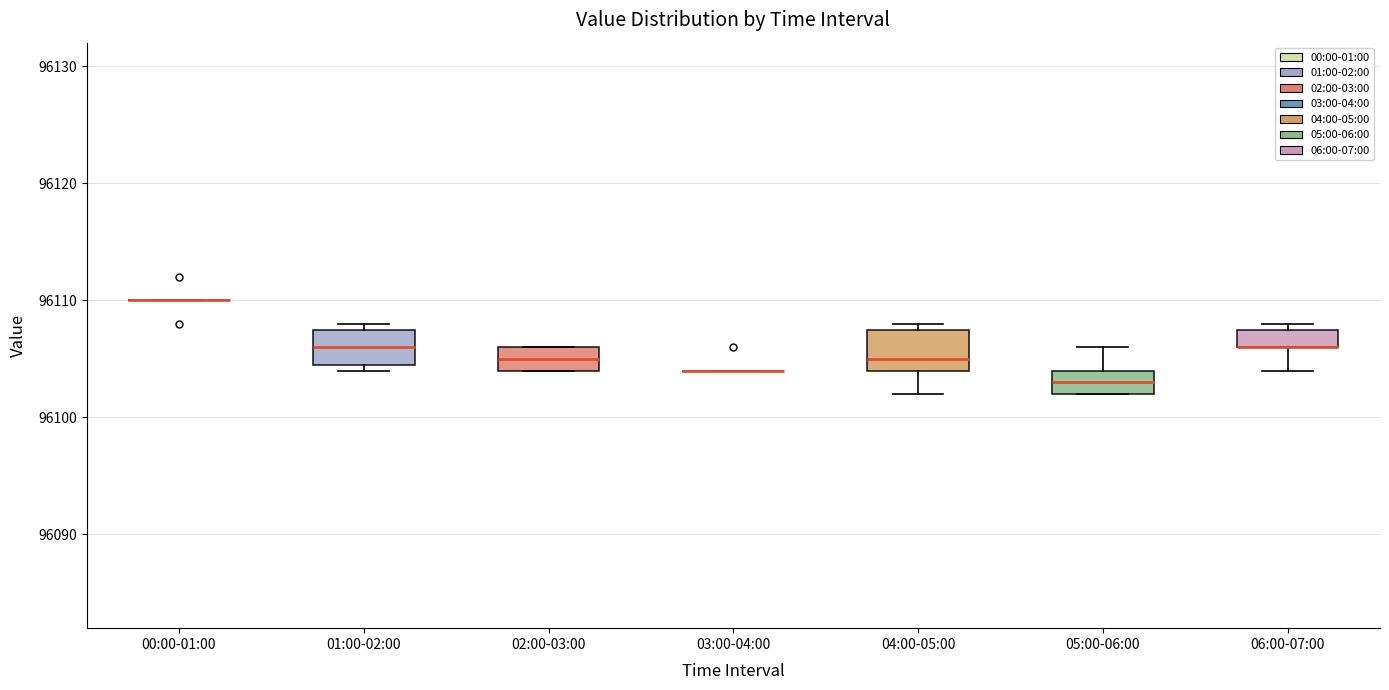

Reading left to right, transcribe this box plot: for each box, give where its median line is, the range the box spans, and where its two whiskers end, as read against the y-axis. The values are not printed on the chart, so give them approximately, as read against the axis.

00:00-01:00: box collapsed to a line at 96110, whiskers 96110 to 96110
01:00-02:00: median 96106, box 96105 to 96108, whiskers 96104 to 96108 (just above the box's upper edge)
02:00-03:00: median 96105, box 96104 to 96106, whiskers 96104 to 96106
03:00-04:00: box collapsed to a line at 96104, whiskers 96104 to 96104
04:00-05:00: median 96105, box 96104 to 96108, whiskers 96102 to 96108 (just above the box's upper edge)
05:00-06:00: median 96103, box 96102 to 96104, whiskers 96102 to 96106
06:00-07:00: median 96106 (drawn on the box's lower edge), box 96106 to 96108, whiskers 96104 to 96108 (just above the box's upper edge)